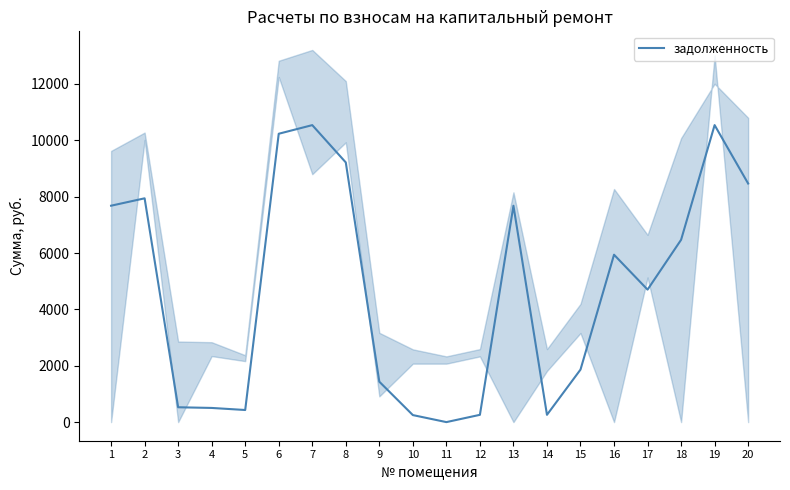

Rank the categories by value from lowest to highest.

11, 10, 12, 14, 5, 4, 3, 9, 15, 17, 16, 18, 13, 1, 2, 20, 8, 6, 7, 19